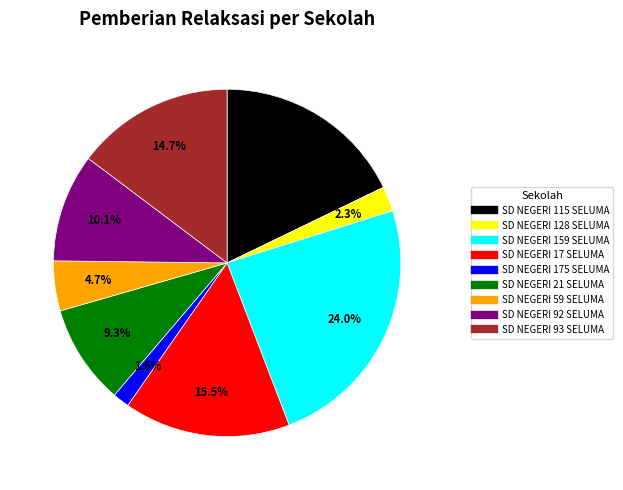

Combined, what portion of the pie is SD NEGERI 17 SELUMA and SD NEGERI 21 SELUMA?

24.8%